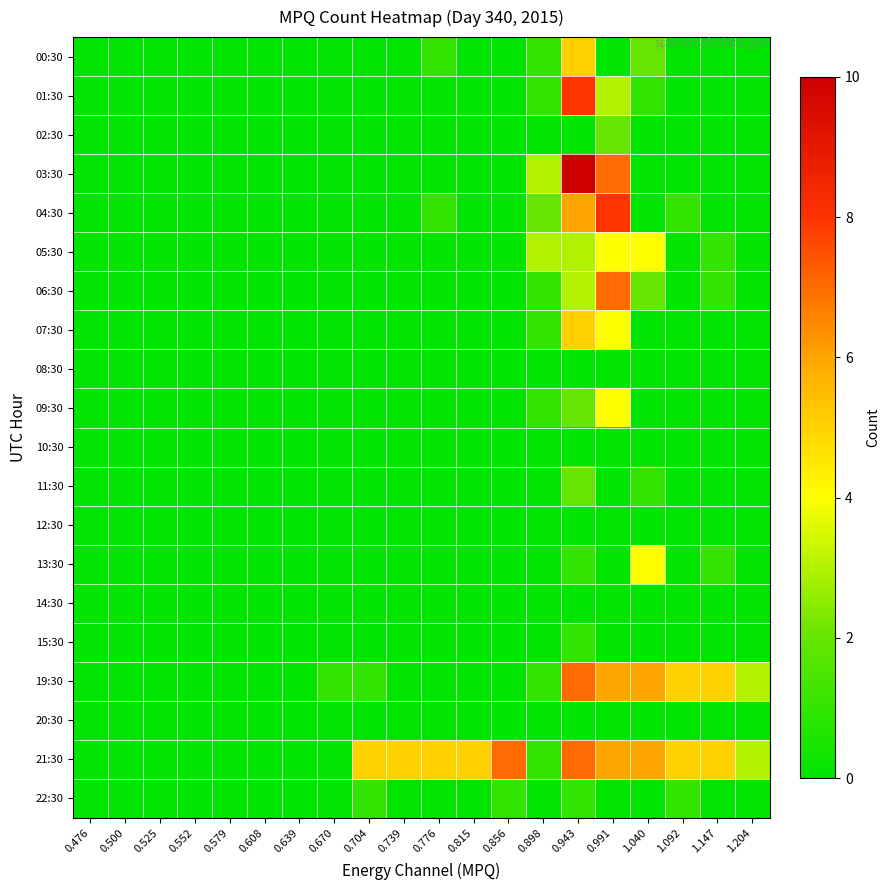

How many series are shown in this chart?

20